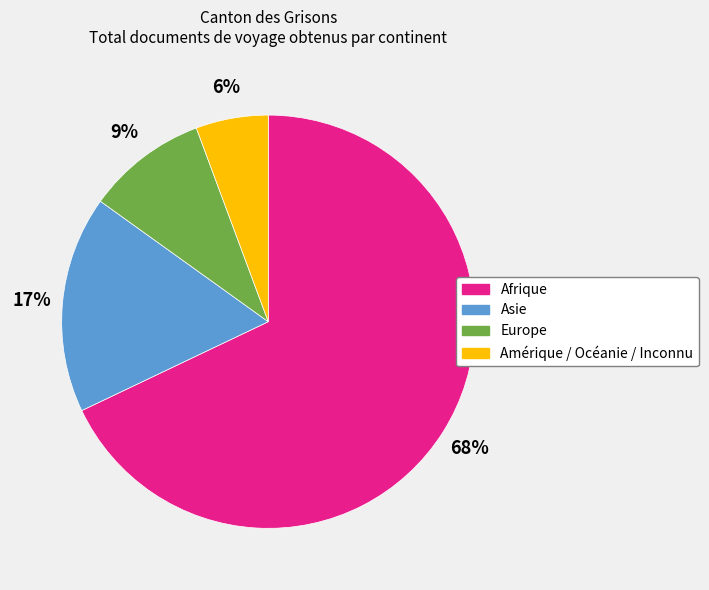

Combined, do Amérique / Océanie / Inconnu and Afrique account for over 50%?

Yes